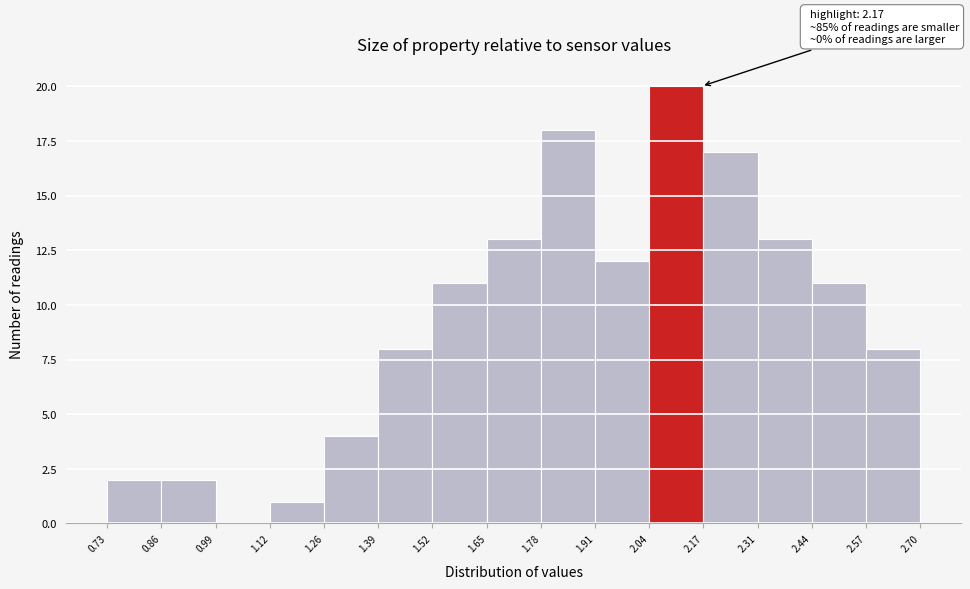

Which range on the x-axis has the tallest bar?

2.04 to 2.17